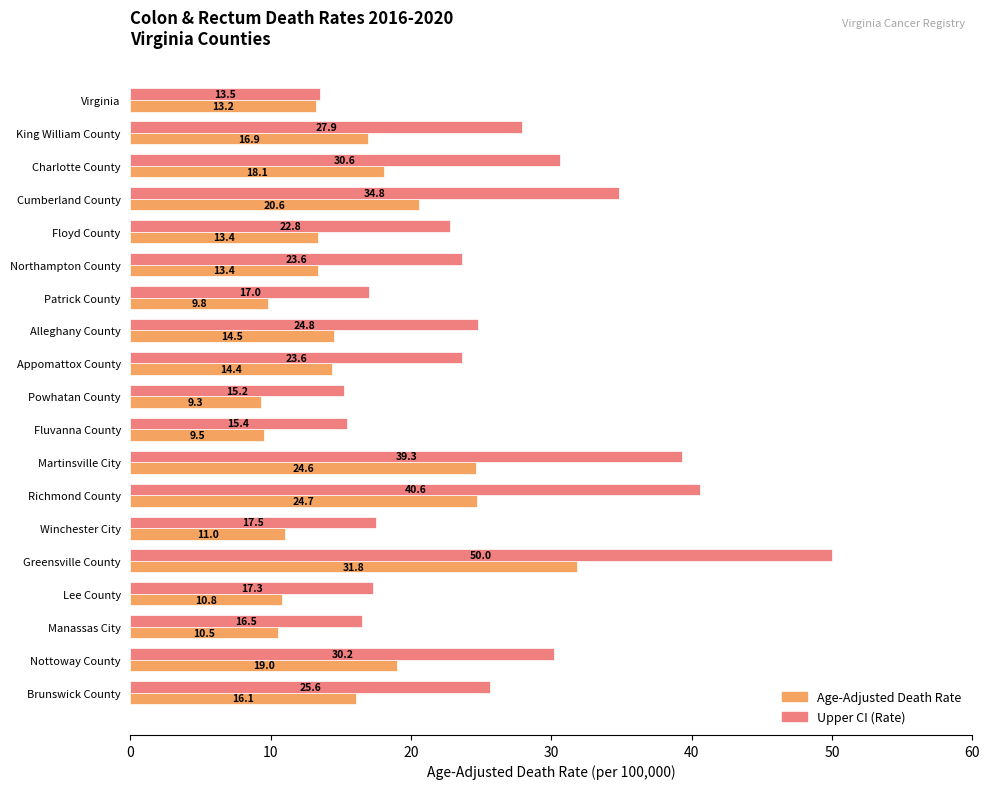

Which series changed the most between Floyd County and Richmond County?

Upper CI (Rate)